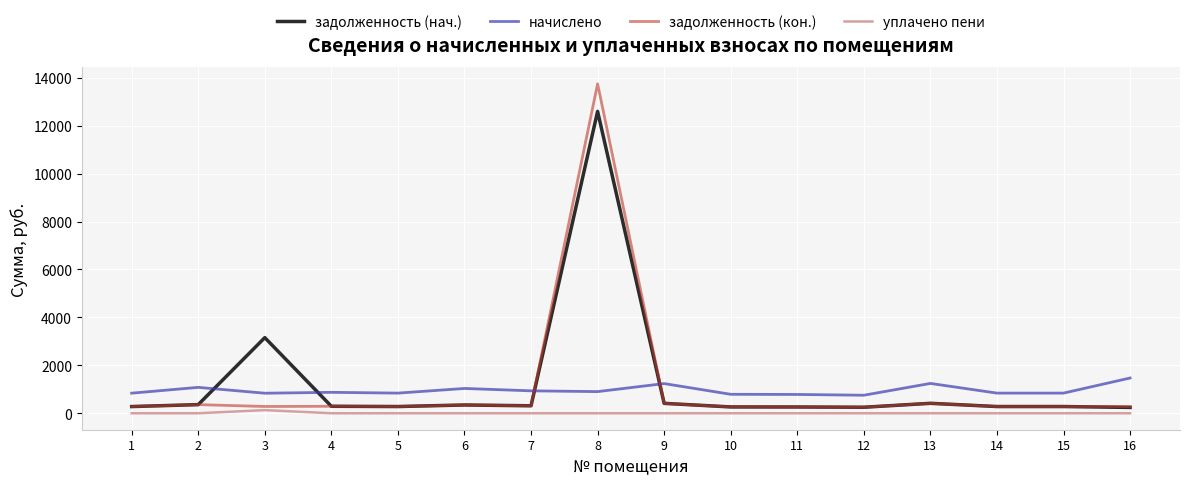

How many intersections are there between задолженность (нач.) and начислено?

4